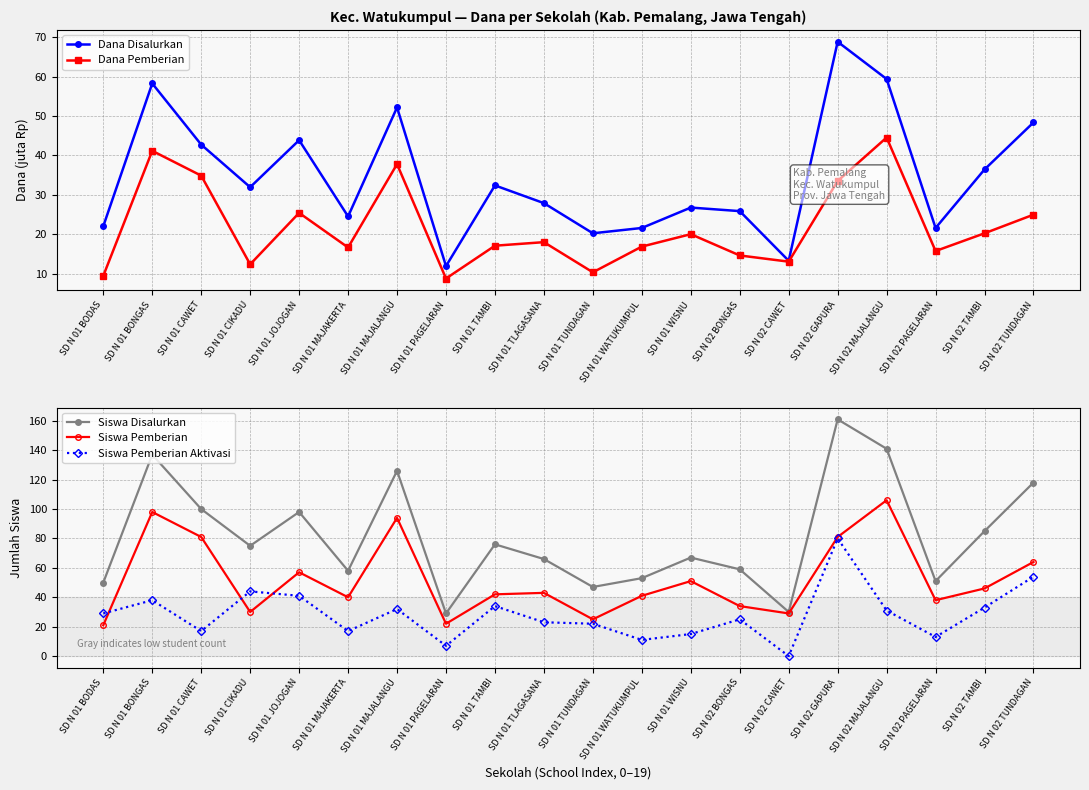

Rank the series by their maximum value, from lowest to highest.

Dana Pemberian, Dana Disalurkan, Siswa Pemberian Aktivasi, Siswa Pemberian, Siswa Disalurkan